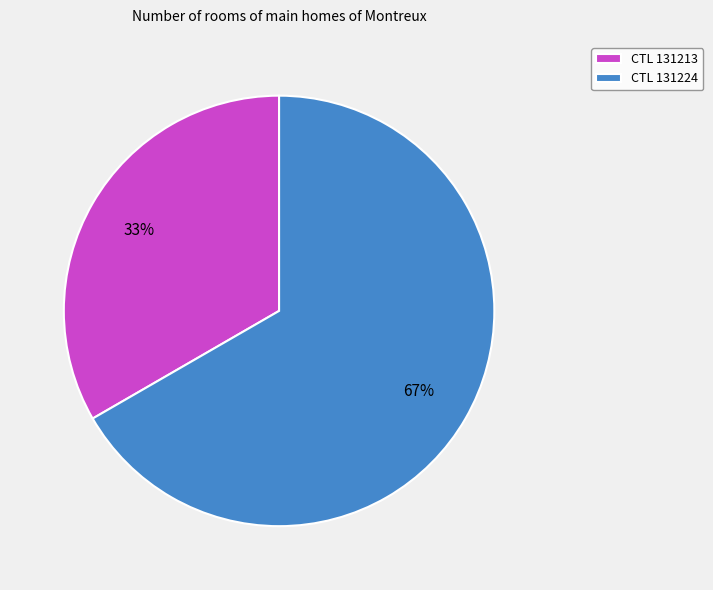

Rank the categories by value from highest to lowest.

CTL 131224, CTL 131213